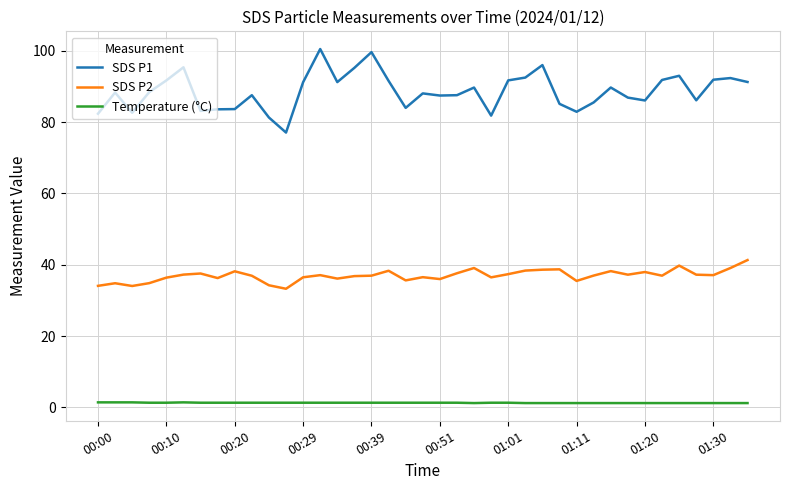

Which series has the largest range (max minus min)?

SDS P1